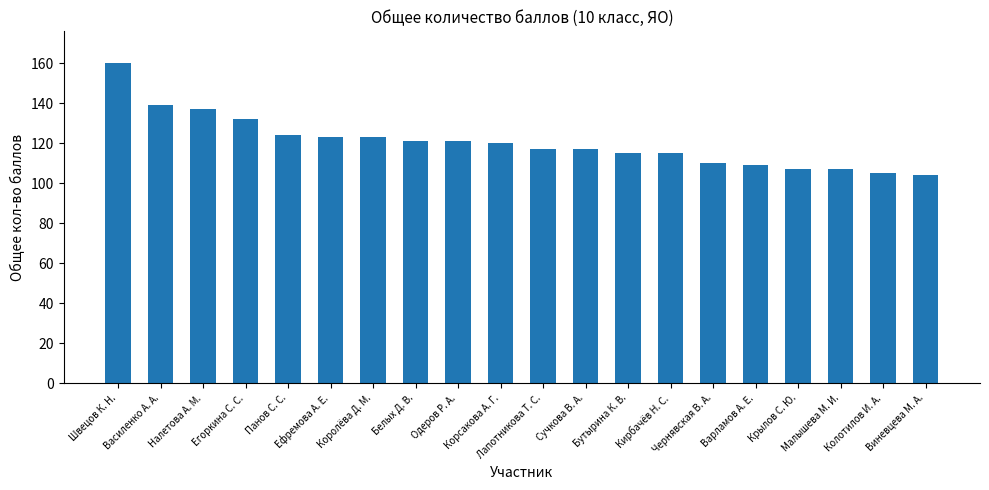

What is the value of the 13th bar from the left?

115